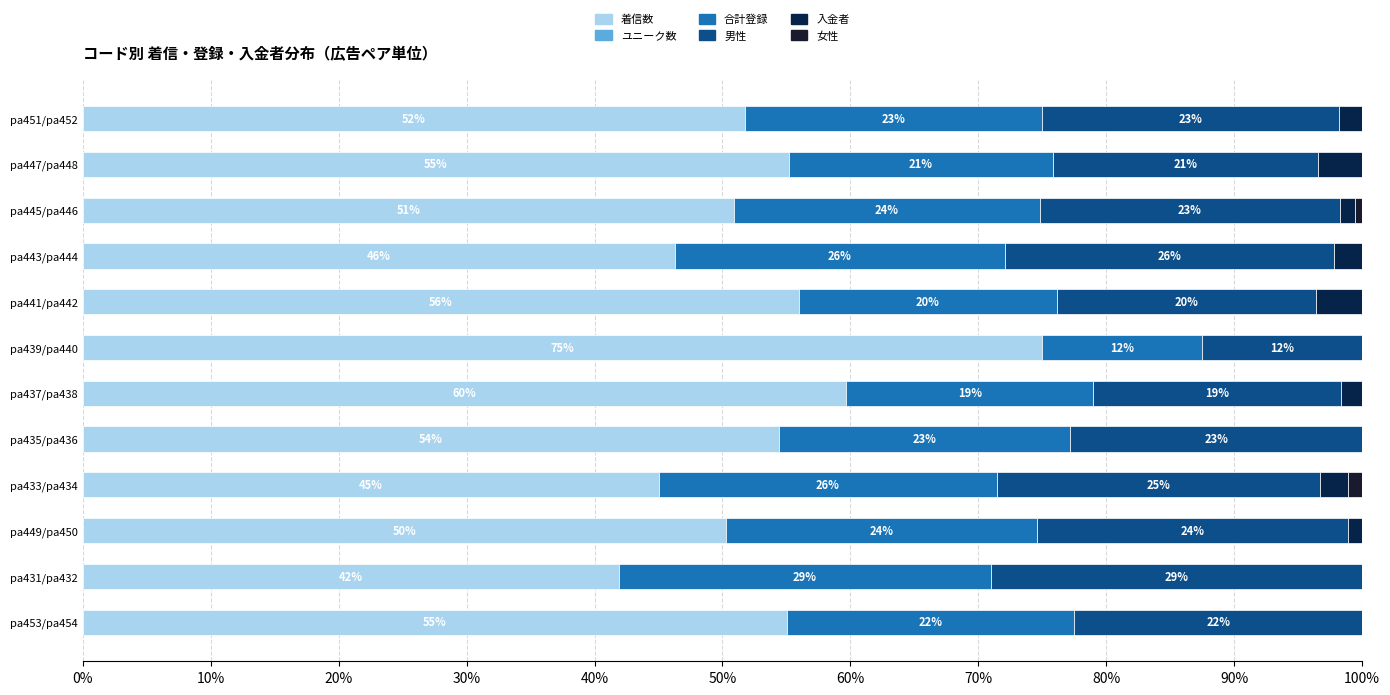

Which series has the largest range (max minus min)?

着信数